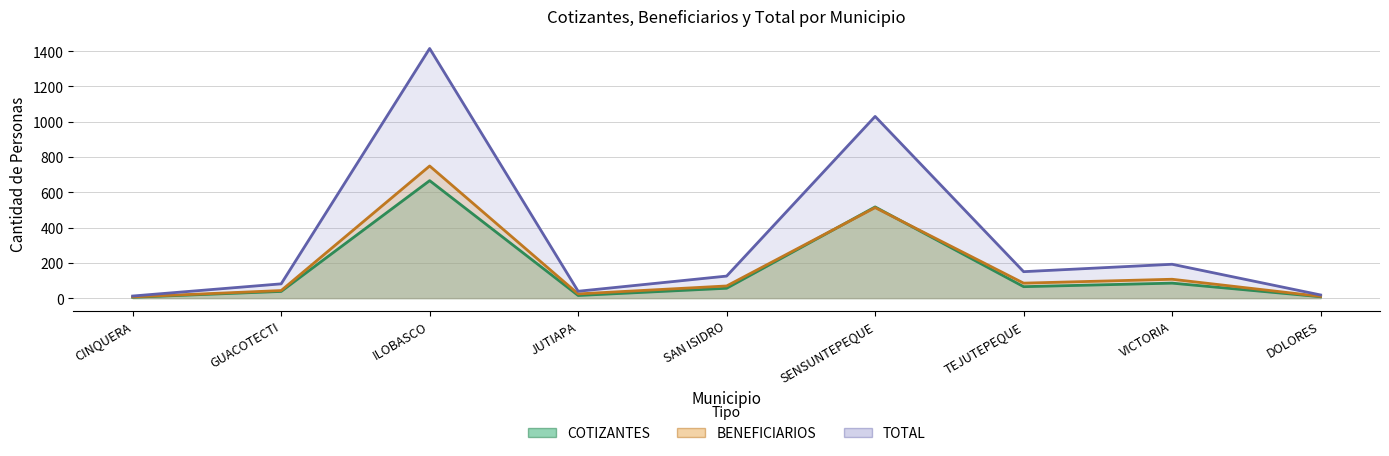

Which label corresponds to the smallest value in the chart?

CINQUERA